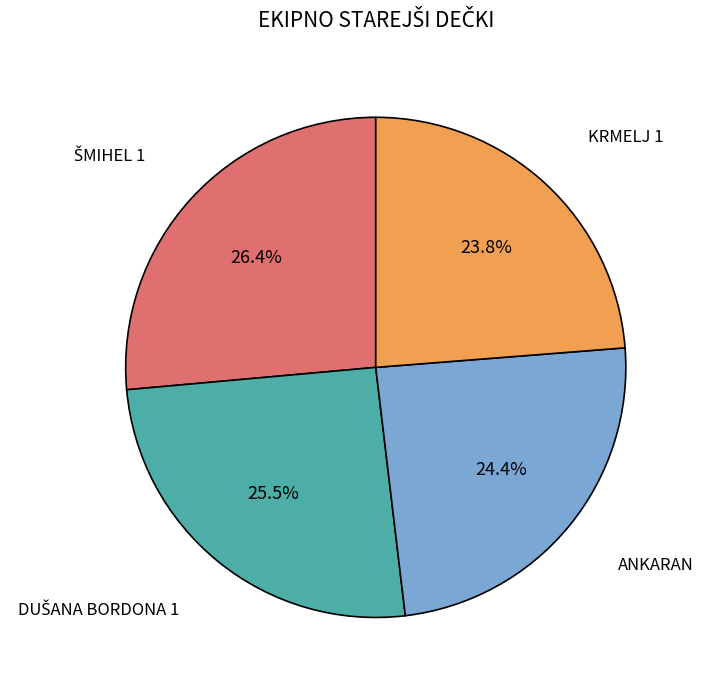

Which slice is the smallest?

KRMELJ 1